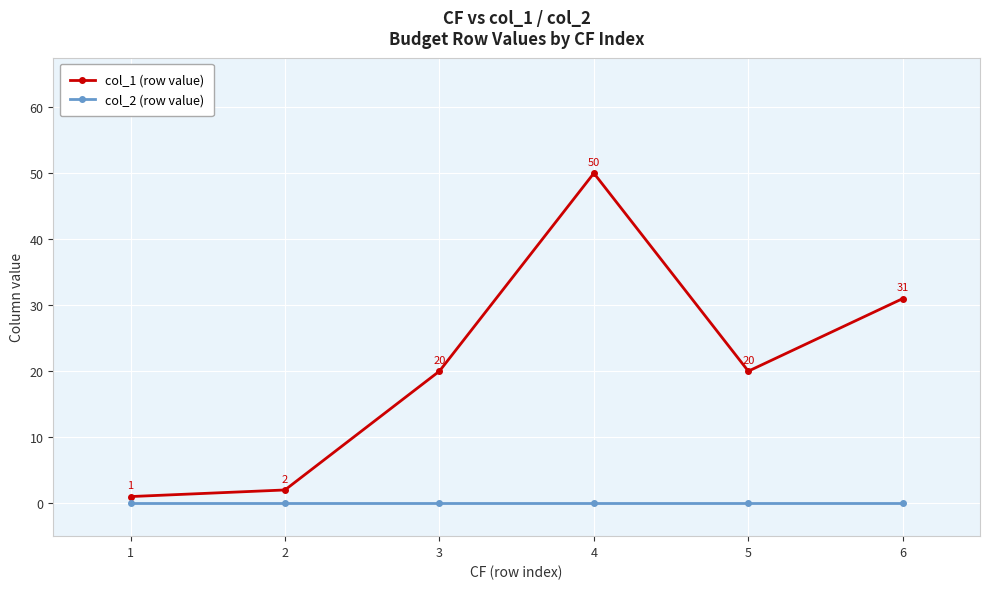

At how many categories does at least one series exceed 48?

1